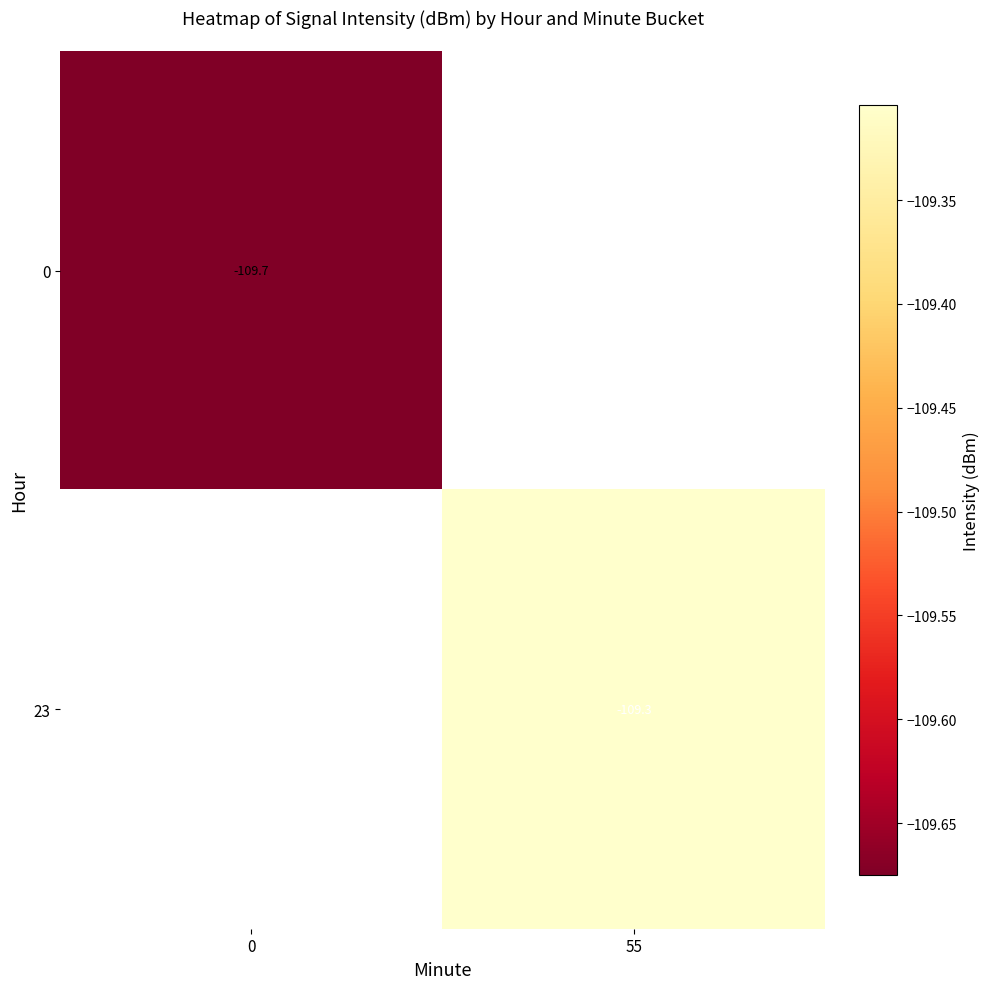

Which category has the highest value across all series?

55